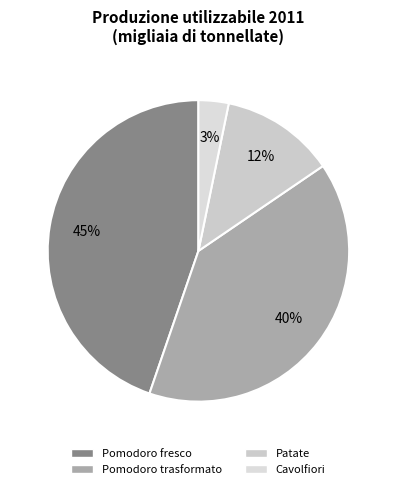

Between Pomodoro trasformato and Cavolfiori, which is larger?

Pomodoro trasformato